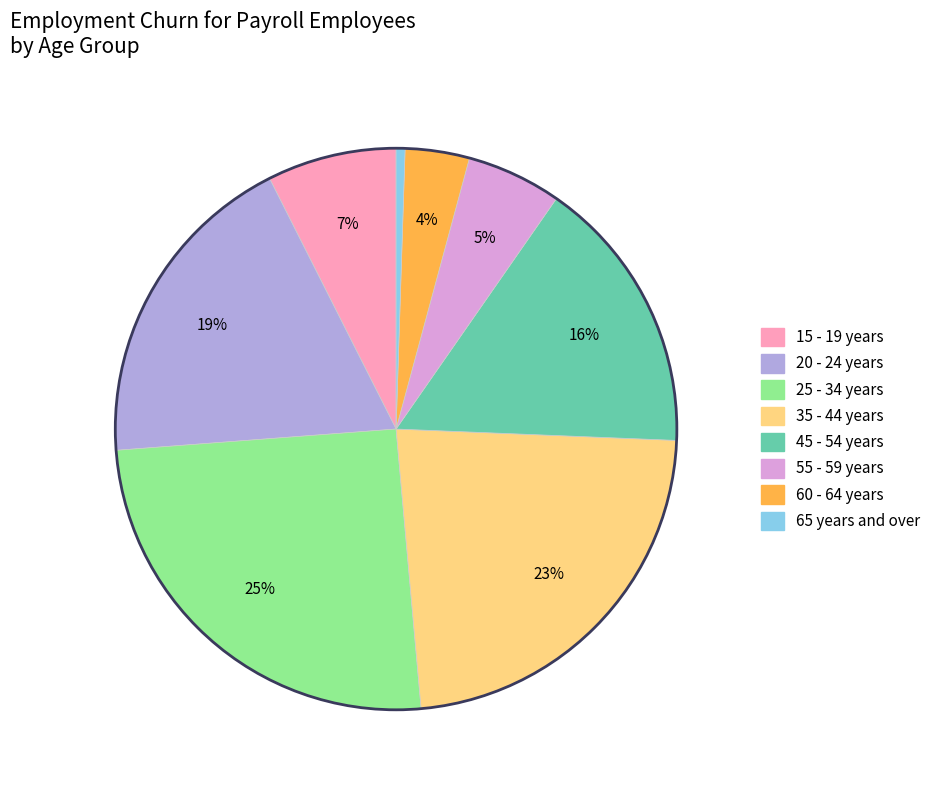

True or false: 60 - 64 years accounts for 17% of the total.

False